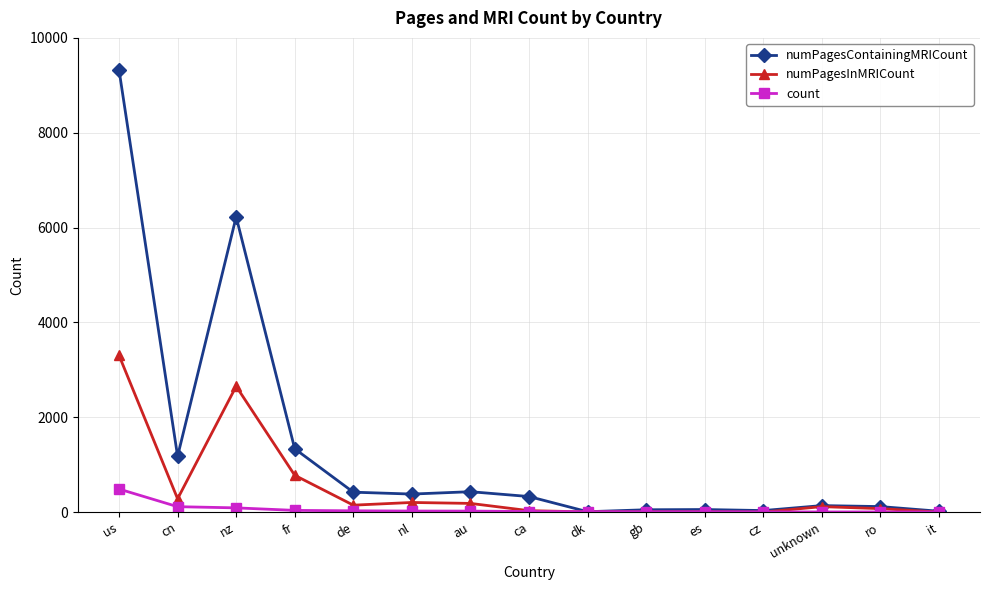

Which series has the widest spread of values?

numPagesContainingMRICount